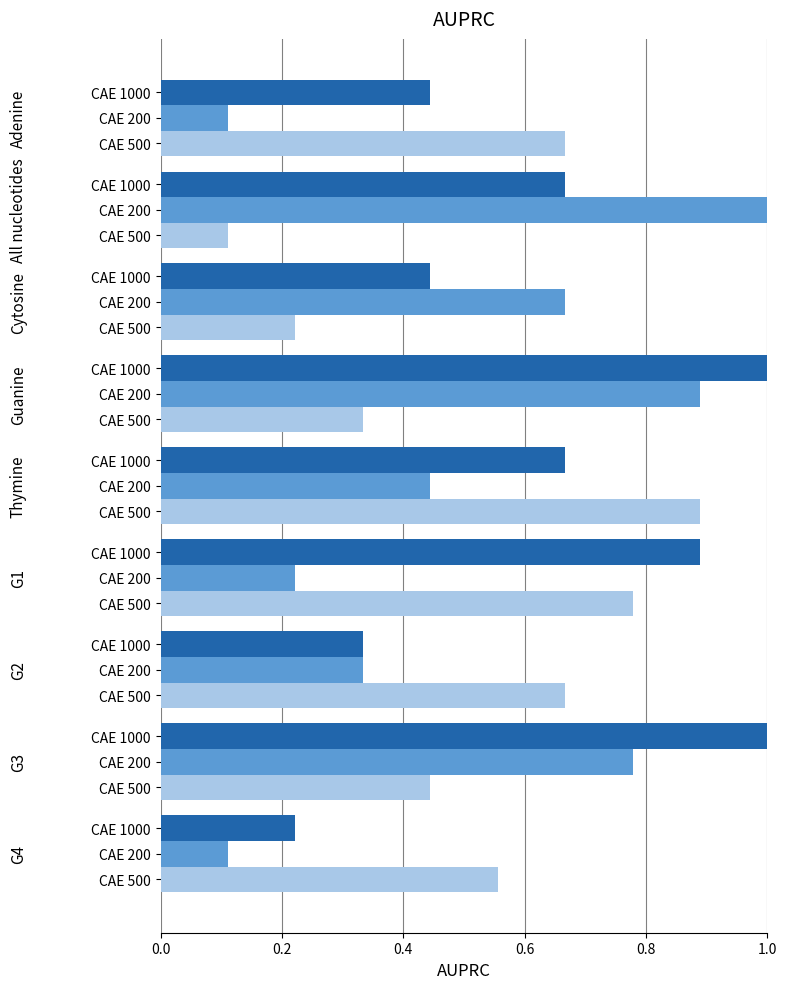

How many categories are shown in the chart?

9